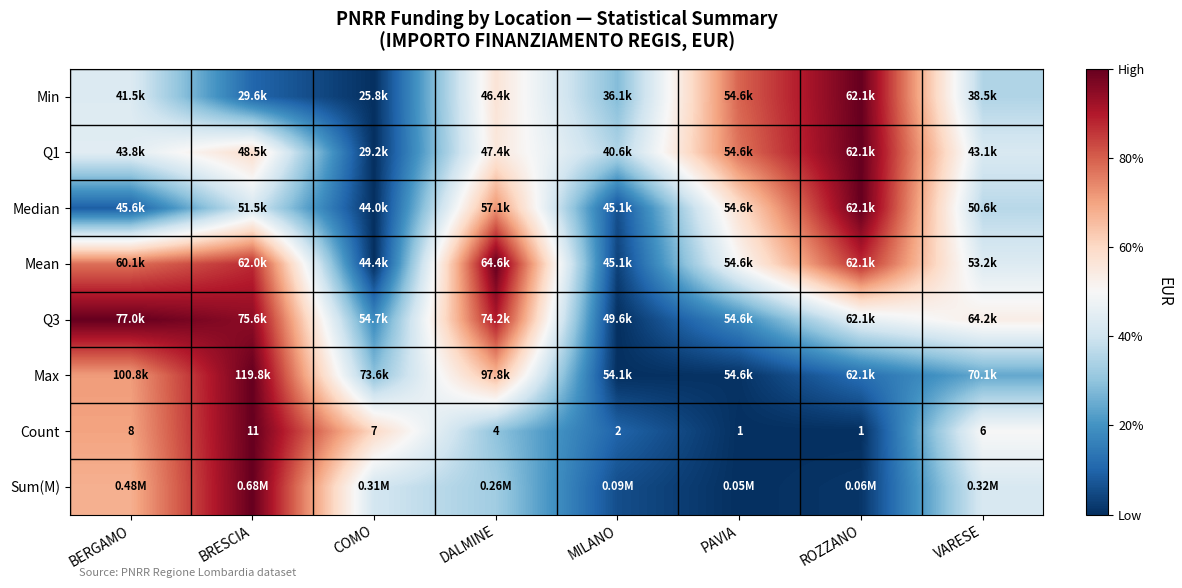

Rank the series at ROZZANO from lowest to highest value.

Count, Sum(M), Max, Q3, Mean, Min, Q1, Median